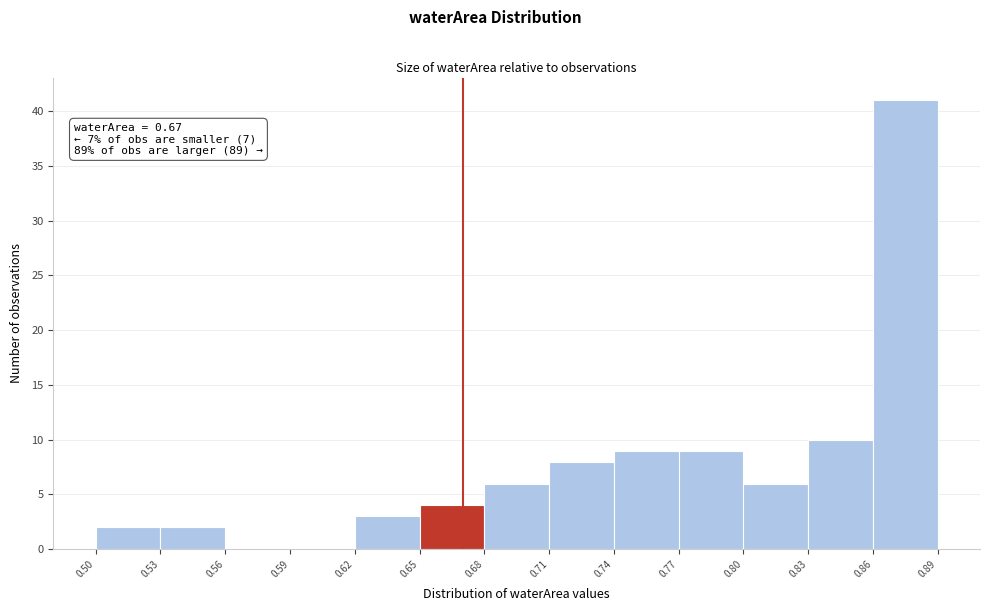

Over which range of the x-axis is the bar tallest?

0.86 to 0.89